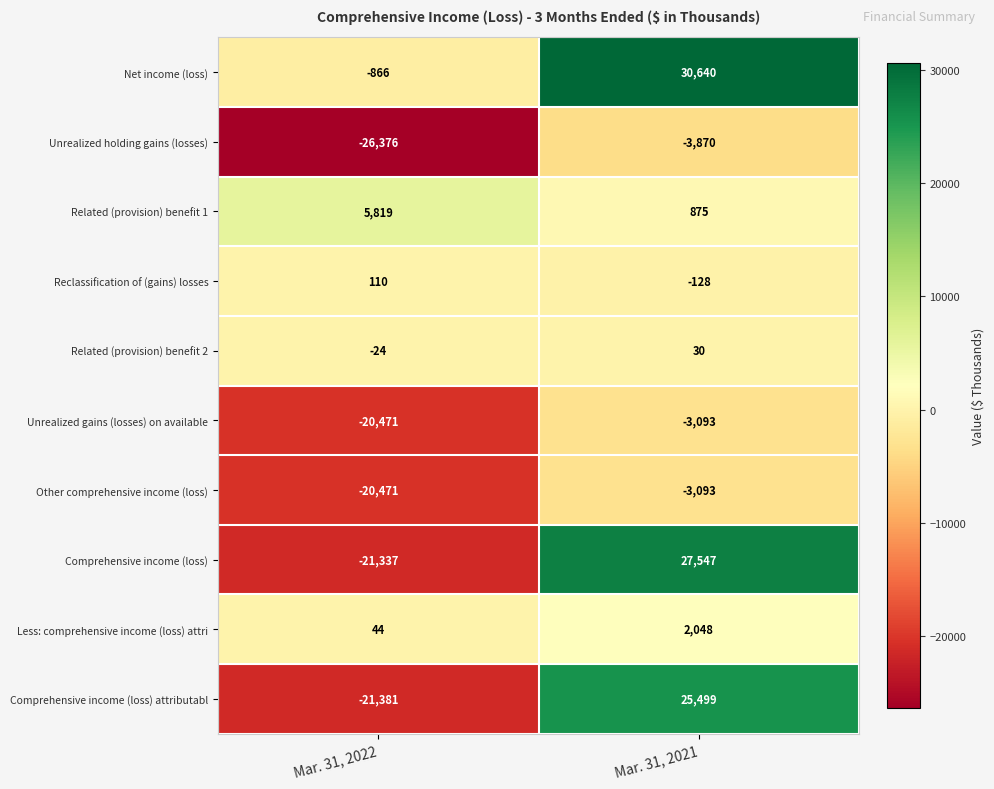

What is the smallest value displayed?

-26376